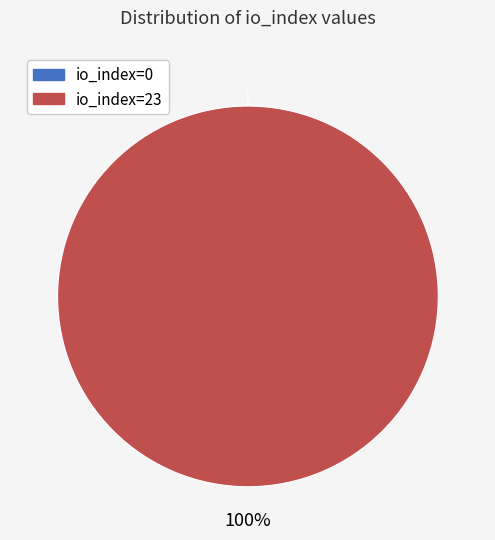

To the nearest percent, what is the combined percentage of io_index=23 and io_index=0?

100%